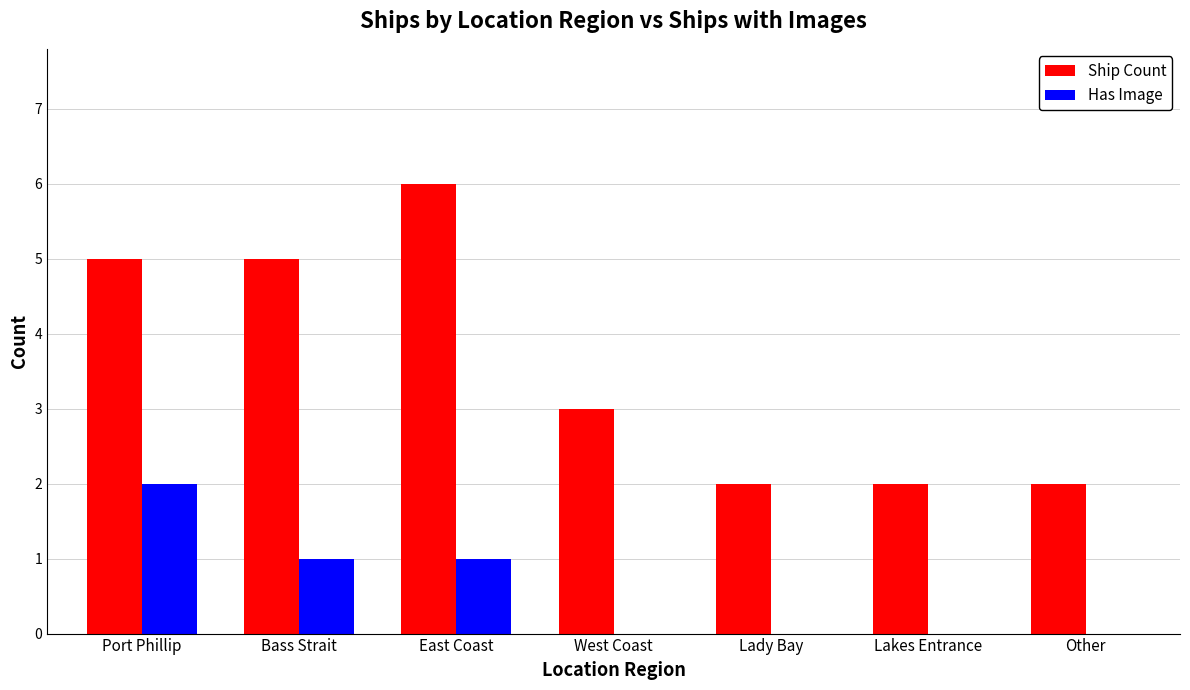

Count the number of categories in the chart.

7